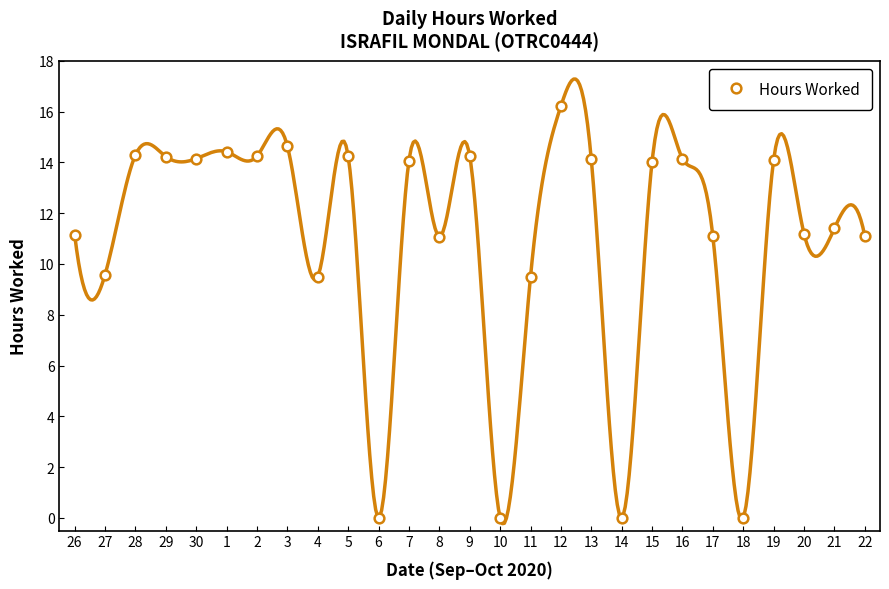

What is the approximate value at 2?

14.2